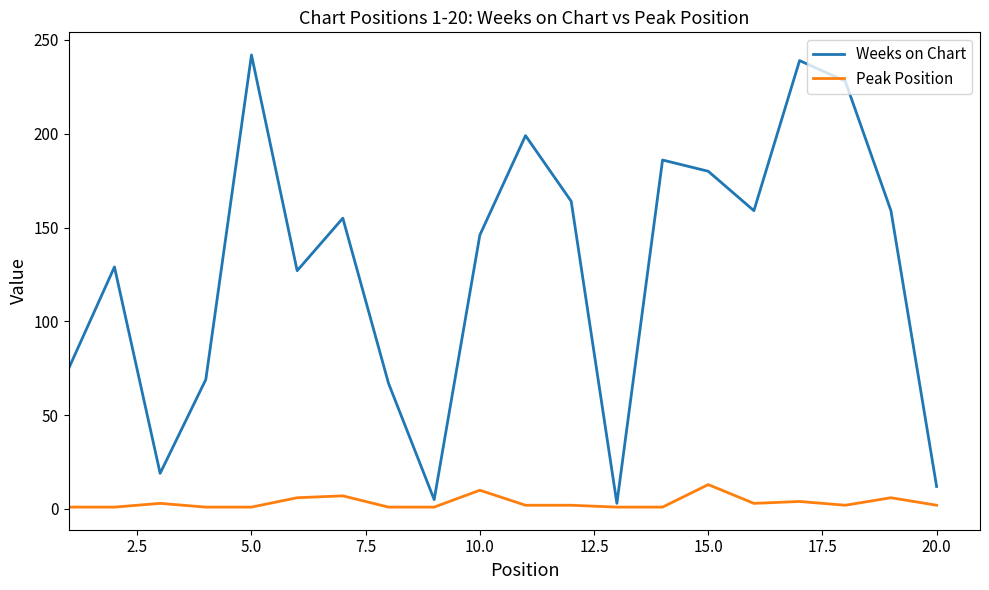

What is the greatest value displayed?

242